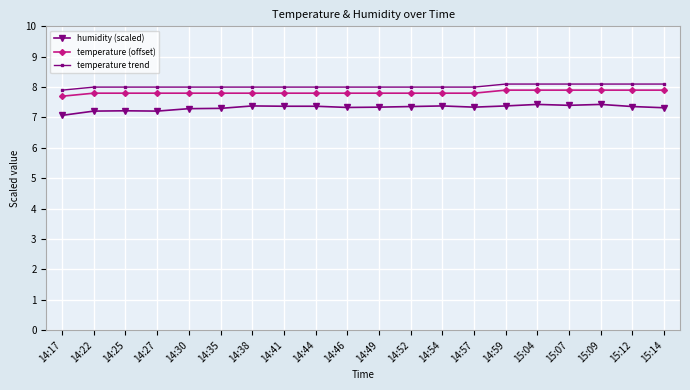

What is the spread (max minus min) of values at 14:35?

0.7